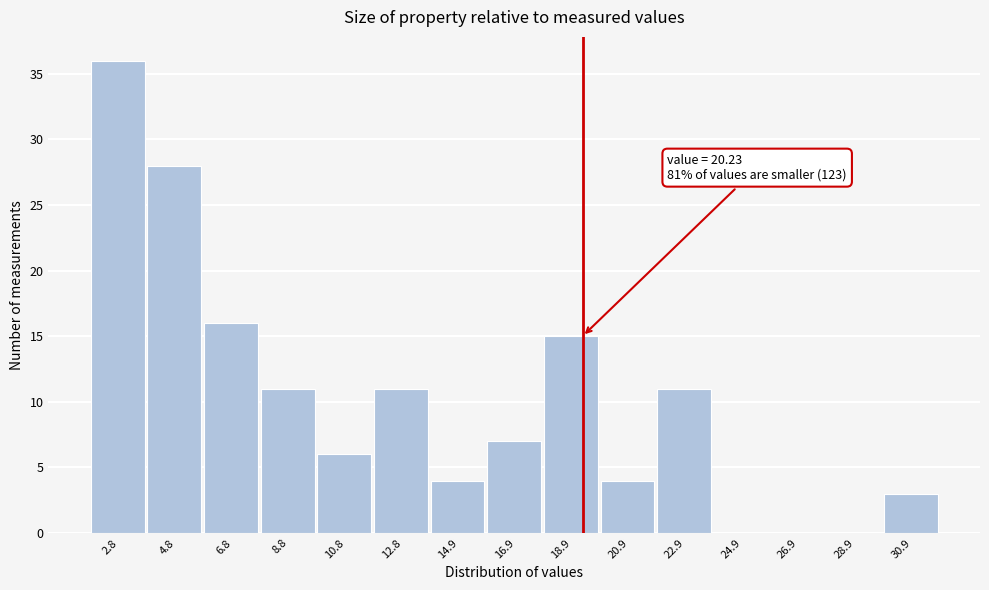

Reading left to right, extract all data points from this chart.

2.8=36	4.8=28	6.8=16	8.8=11	10.8=6	12.8=11	14.9=4	16.9=7	18.9=15	20.9=4	22.9=11	24.9=0	26.9=0	28.9=0	30.9=3